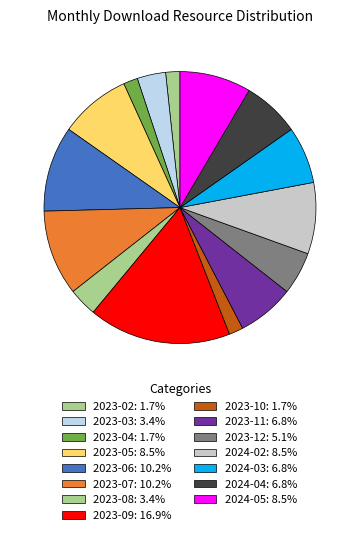

How many segments does this pie chart have?

15